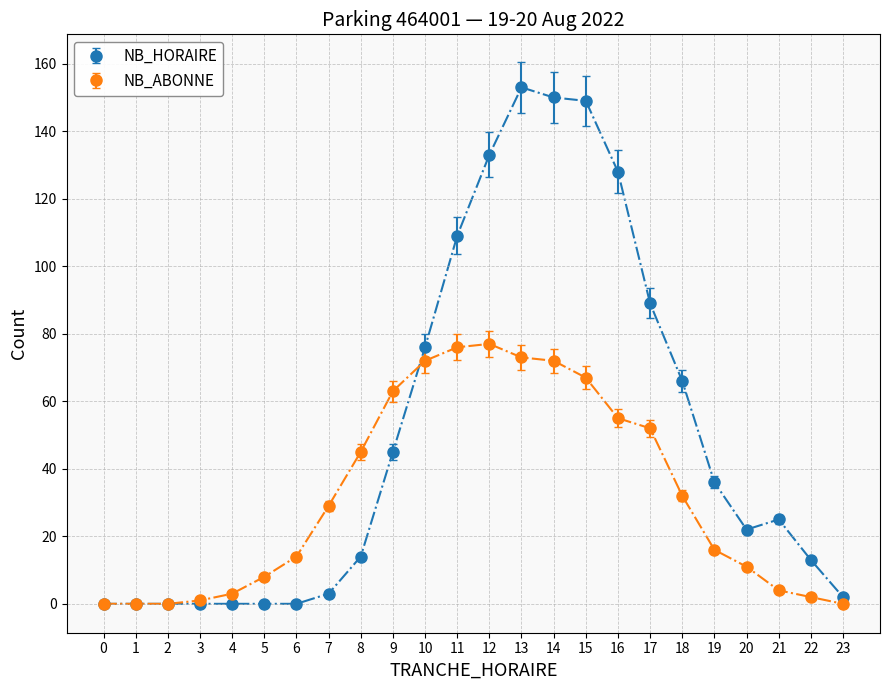

How many distinct data groups are displayed?

2